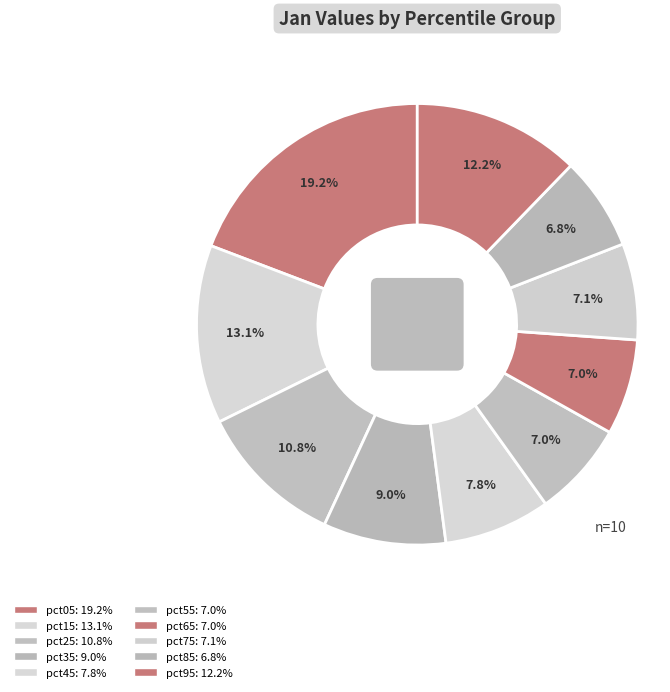

What portion of the pie excludes pct25?

89.2%